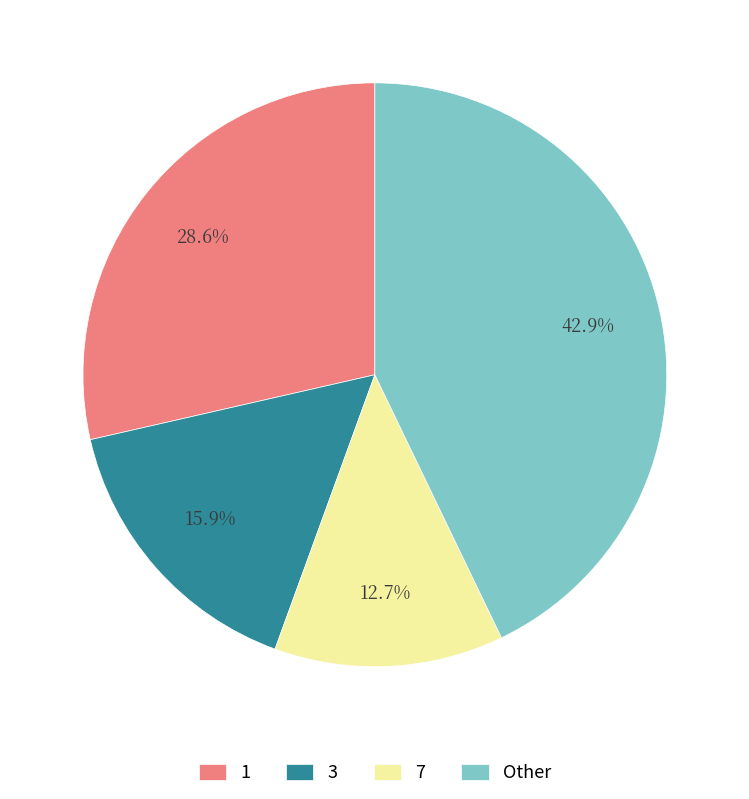

How much of the chart is everything except 7?

87.3%